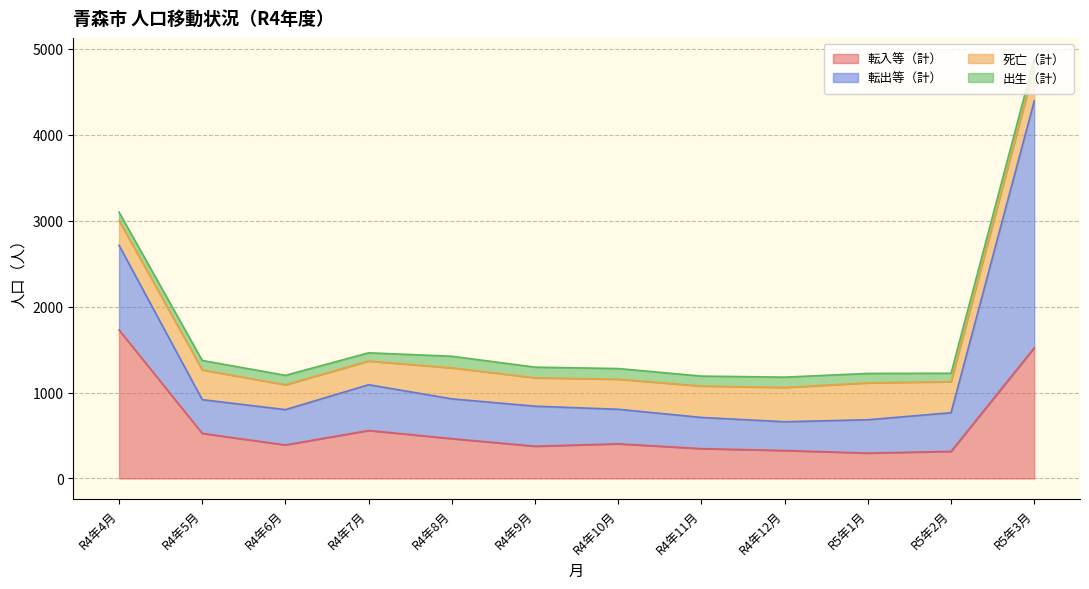

True or false: 転入等（計） and 出生（計） intersect in this chart.

False